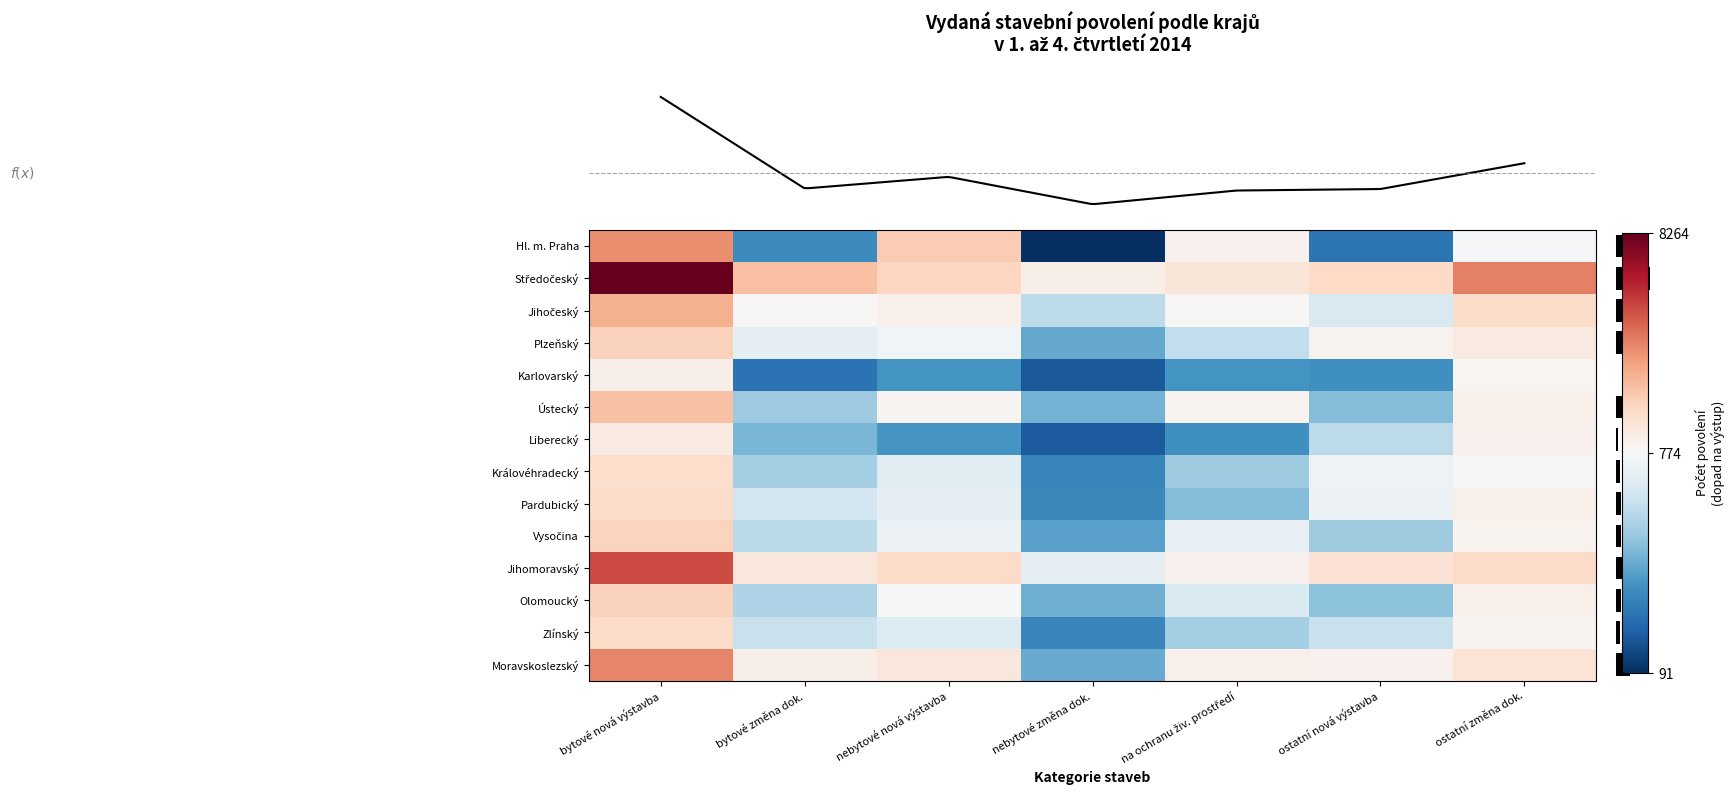

Count the number of data series in this chart.

14